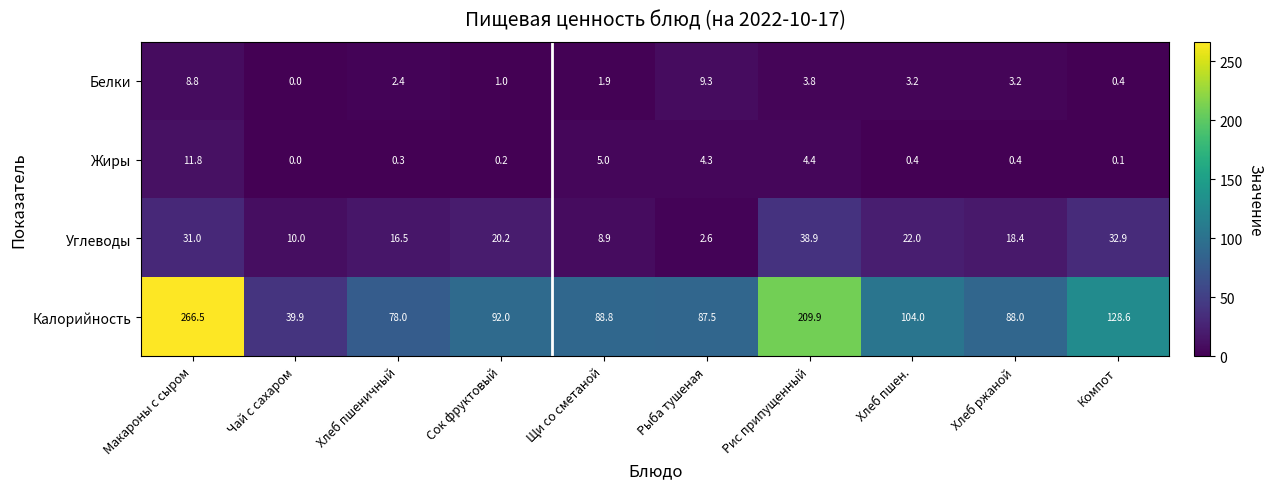

What is the average value of the Жиры series?

2.7